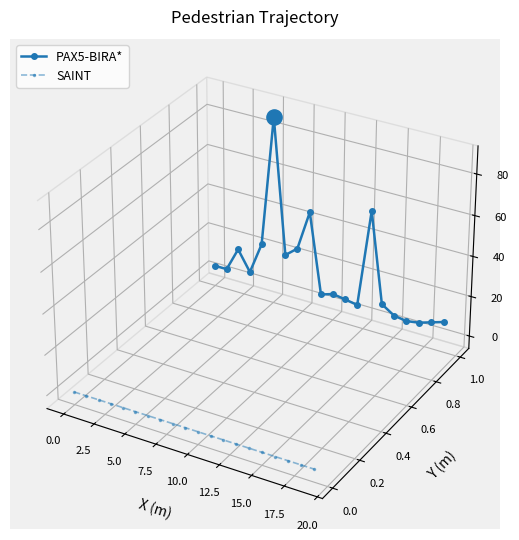

Which series contains the highest Y value?

PAX5-BIRA*